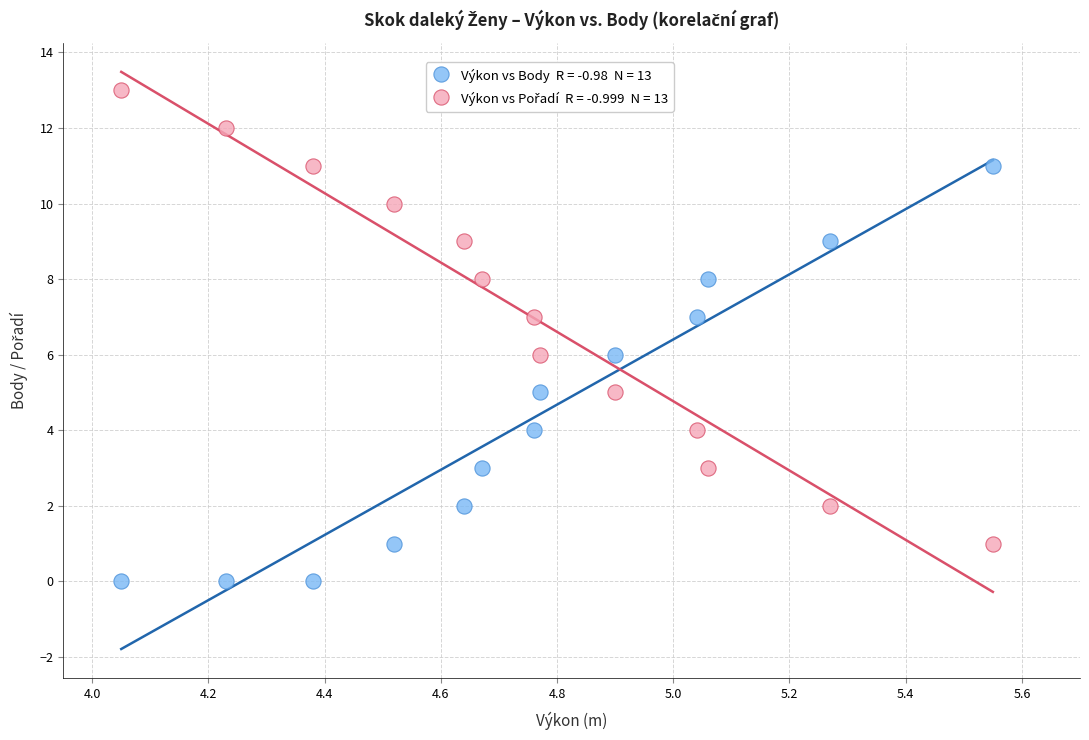

Across all data points, what is the range of Y values (max minus min)?

13